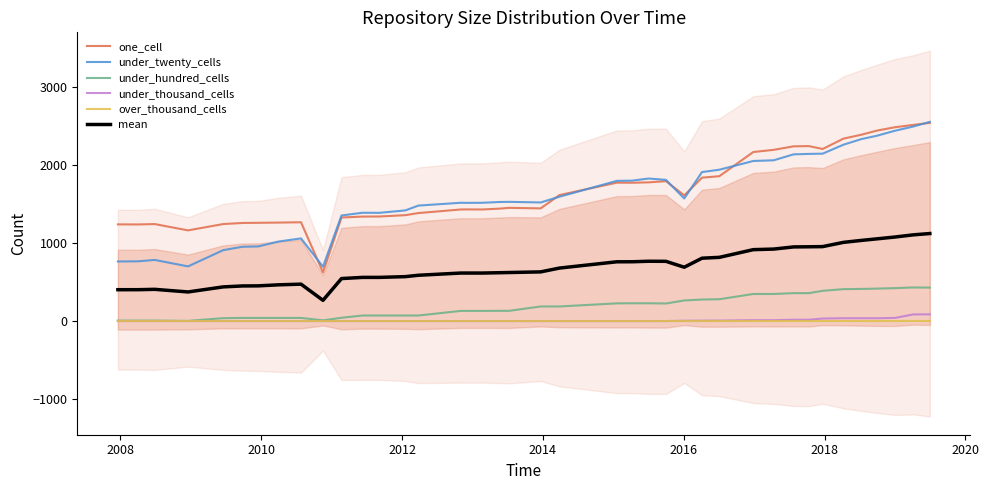

What is the greatest value displayed?

2555.0